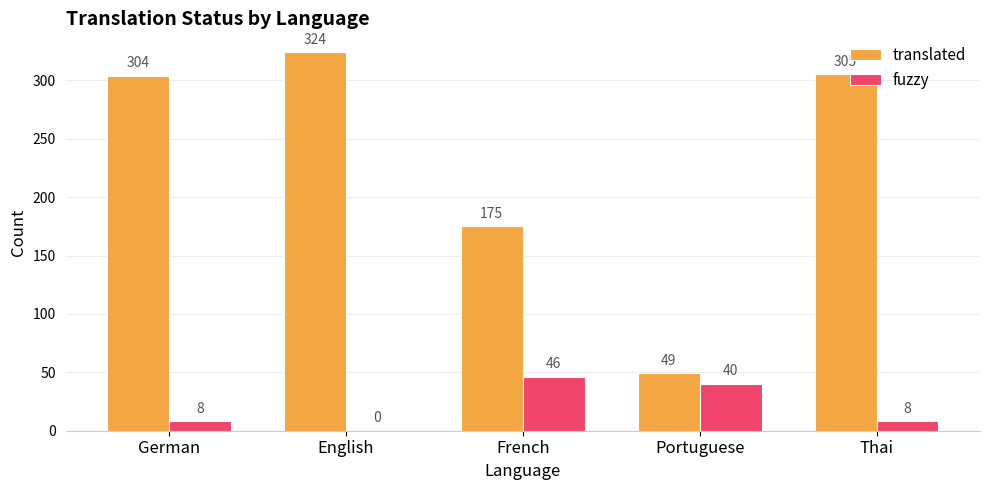

Reading right to left, what are all the values shown in this chart?

translated: 305	49	175	324	304
fuzzy: 8	40	46	0	8